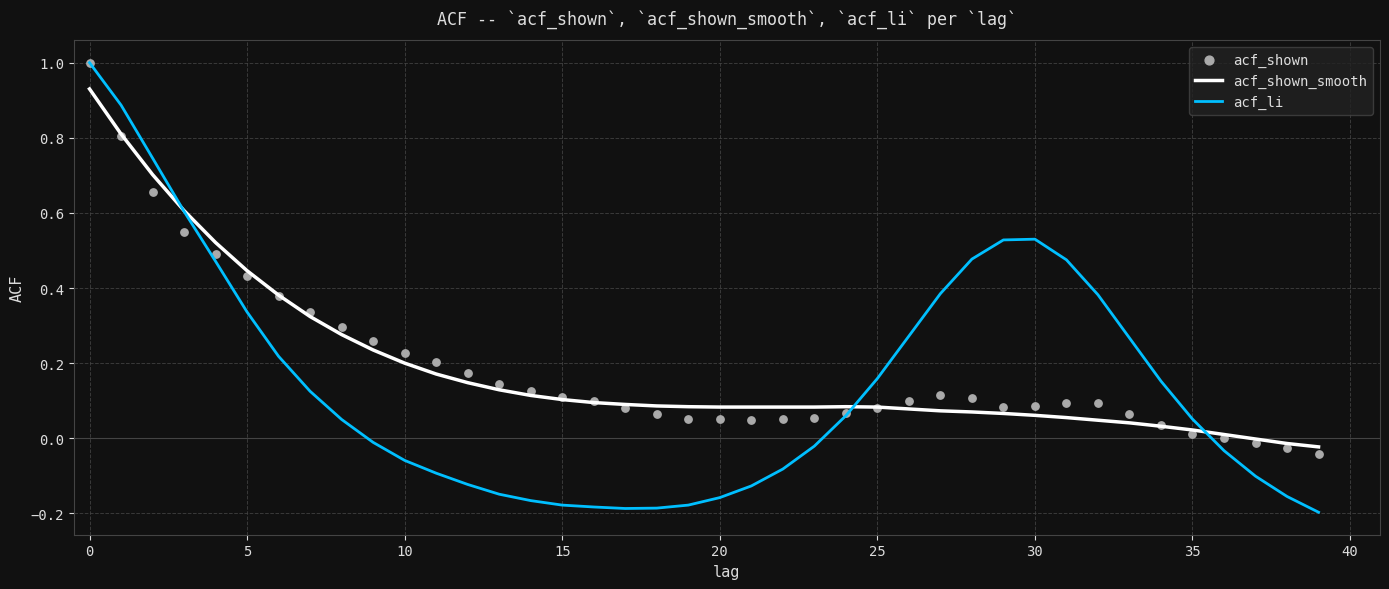

At how many categories does at least one series exceed 0?

37